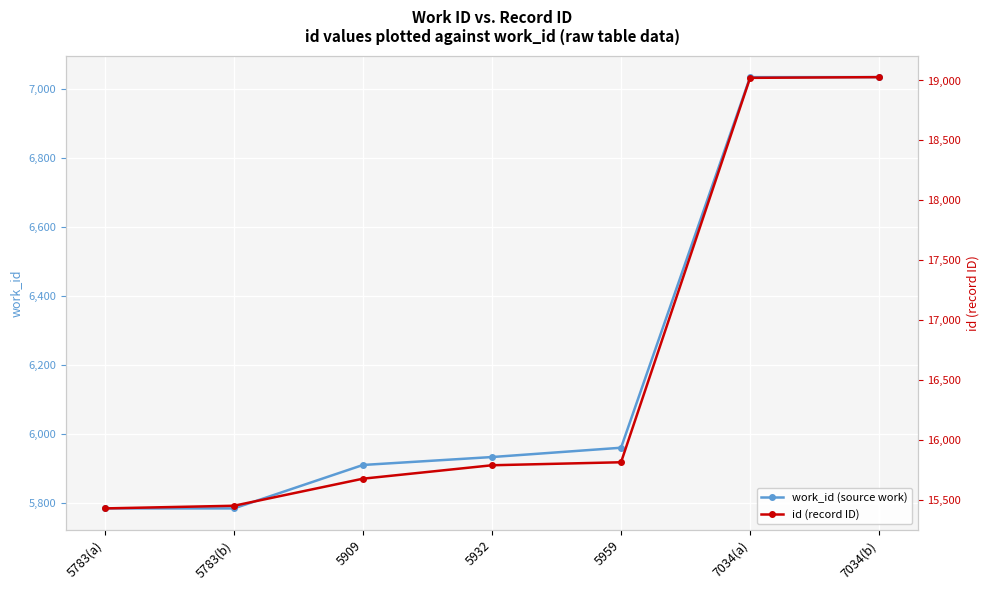

Reading right to left, what are all the values shown in this chart?

work_id (source work): 7034	7034	5959	5932	5909	5783	5783
id (record ID): 19028	19022	15815	15790	15678	15452	15430